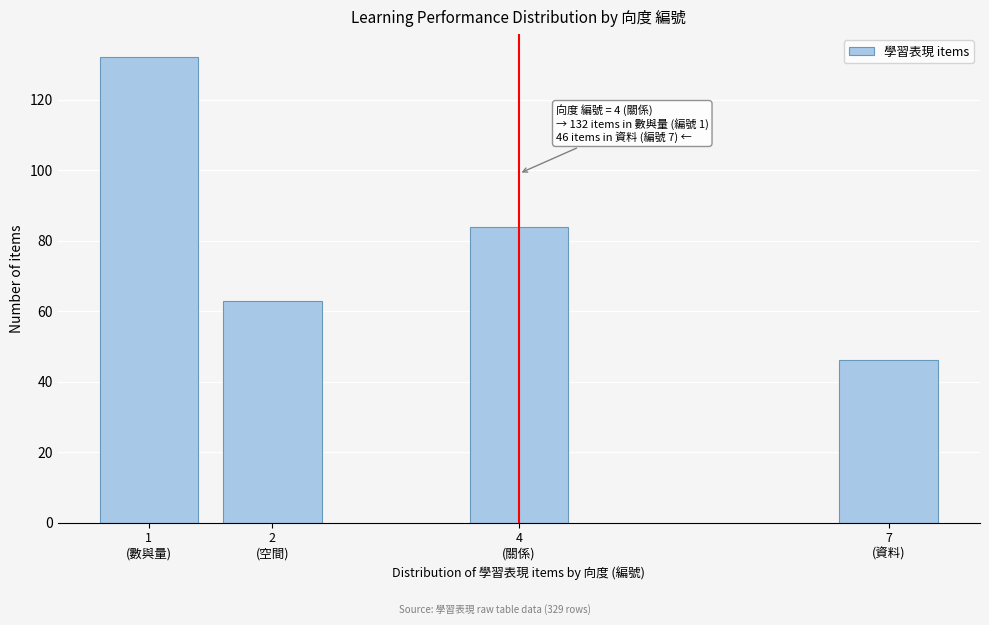

Reading right to left, what are all the values shown in this chart?

46	84	63	132